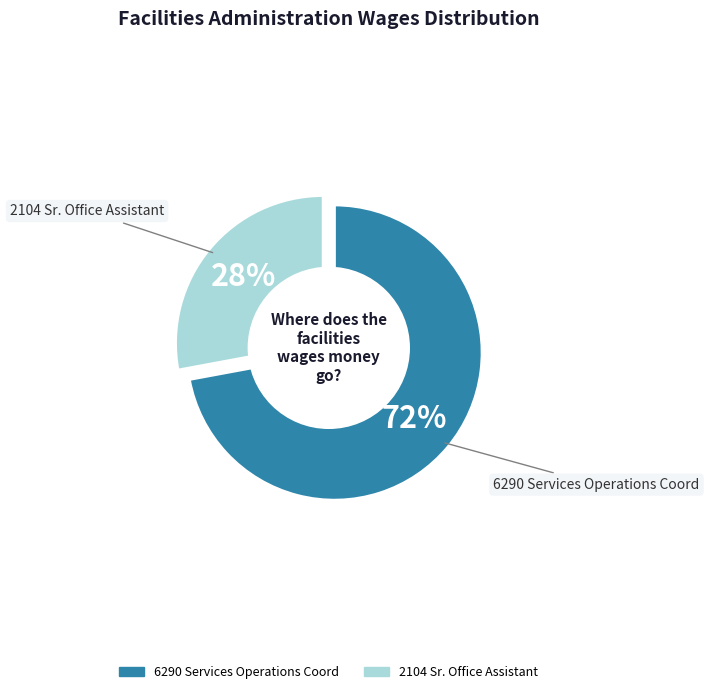

How many slices are in this pie chart?

2